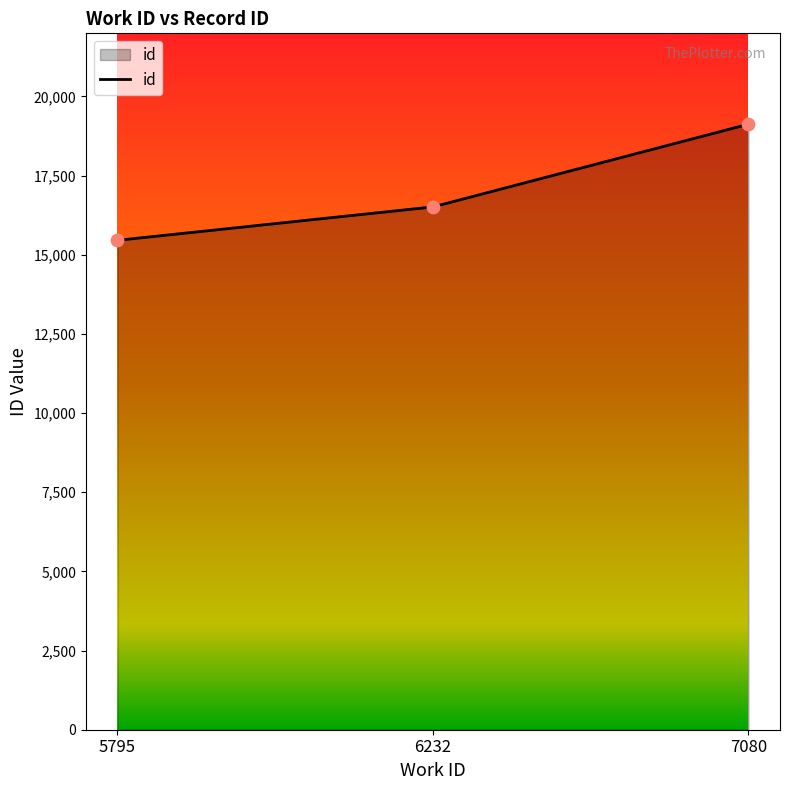

Which has a higher value, 5795 or 6232?

6232